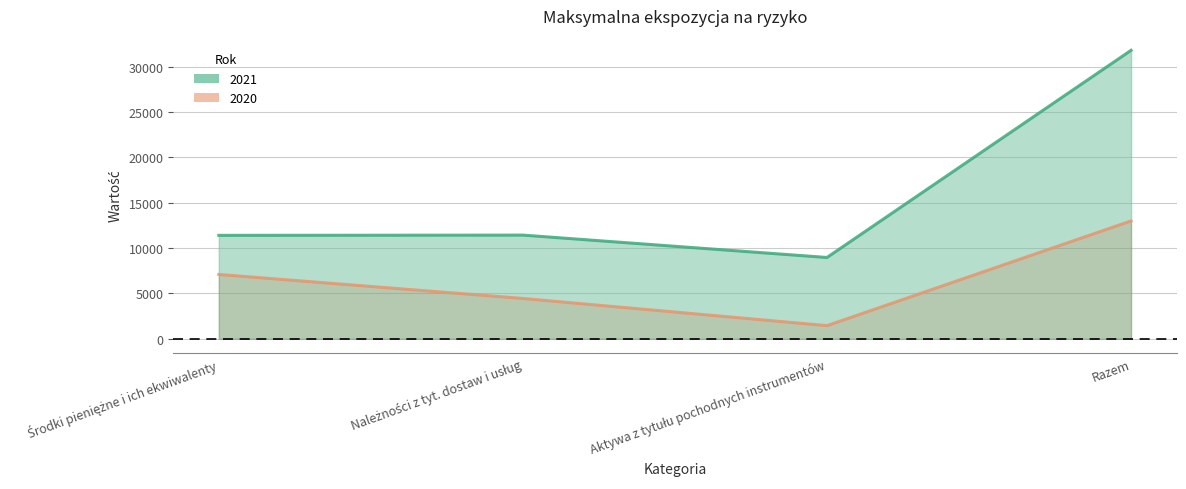

Where does the 2021 series first go above 11437?

Razem